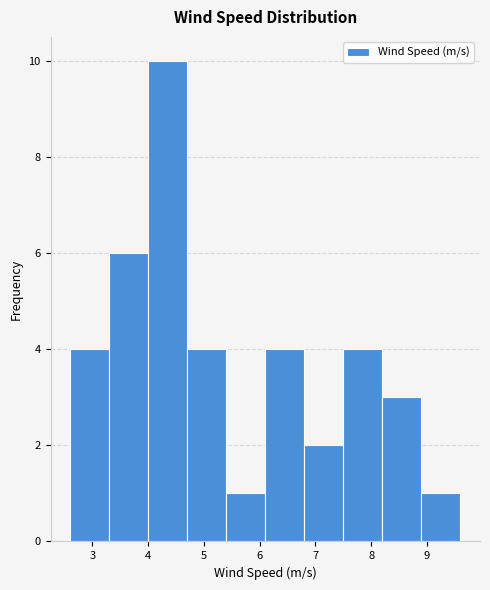

Reading left to right, transcribe this chart: for each bar, give the range it covers on the x-axis and its height. The values are not printed on the chart, so give them approximately, as read against the axis.

2.6 to 3.3: 4
3.3 to 4.0: 6
4.0 to 4.7: 10
4.7 to 5.4: 4
5.4 to 6.1: 1
6.1 to 6.8: 4
6.8 to 7.5: 2
7.5 to 8.2: 4
8.2 to 8.9: 3
8.9 to 9.6: 1